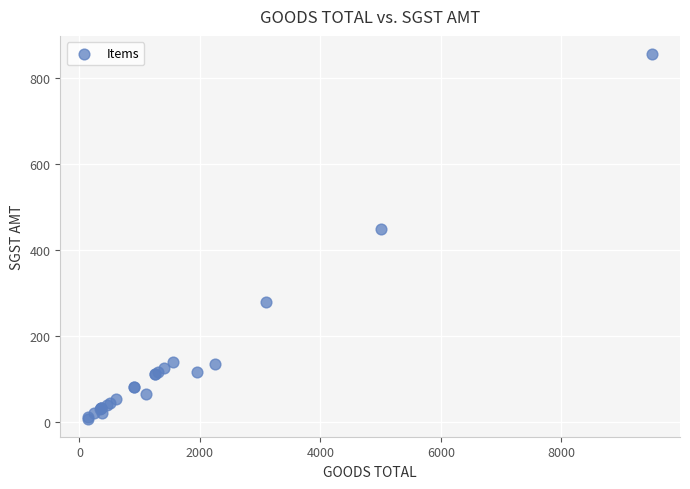

What Y value in the scatter plot is closest to 432?

450.0